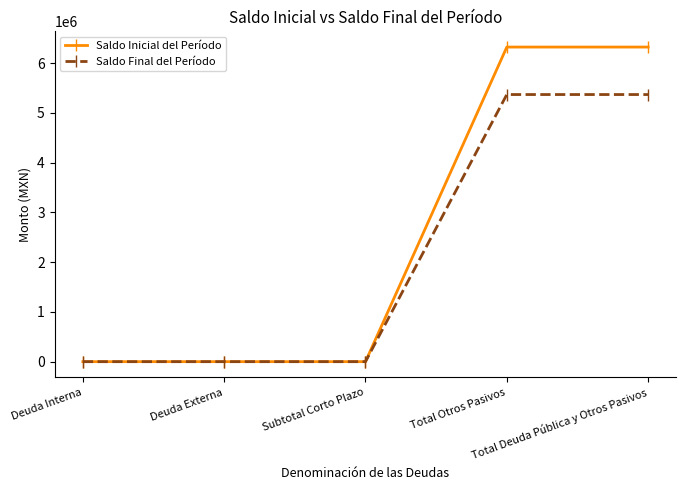

What is the label of the 3rd point from the right?

Subtotal Corto Plazo